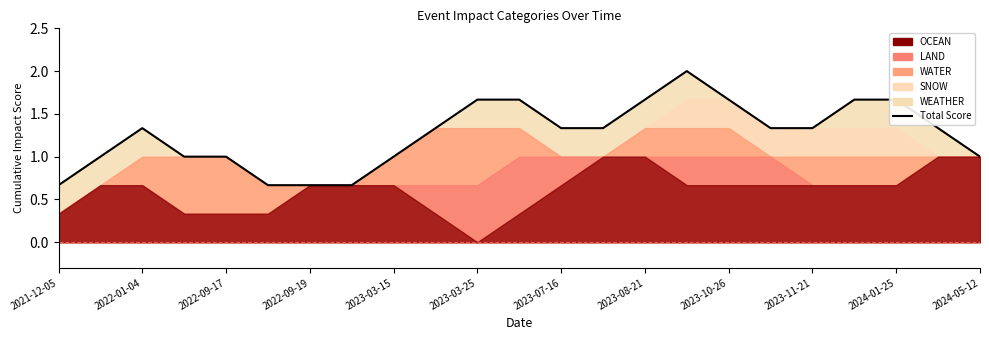

How many data points does each series have?

23